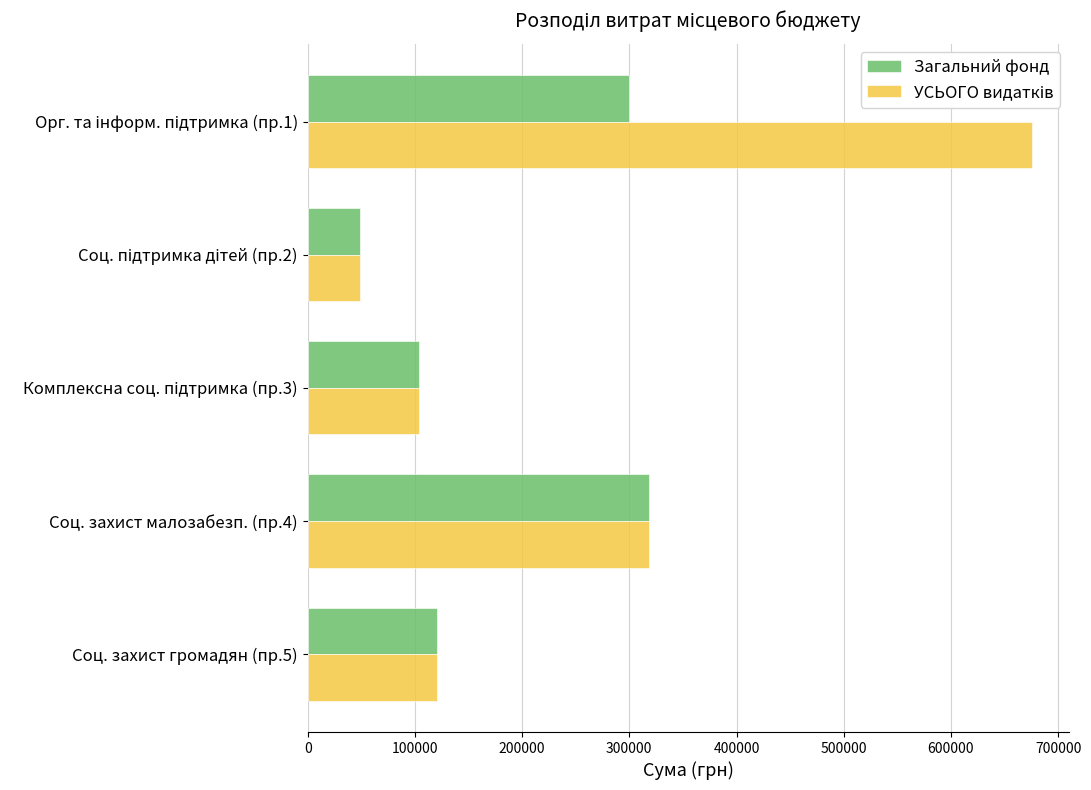

What is the difference between the maximum and minimum values in the Загальний фонд series?

270300